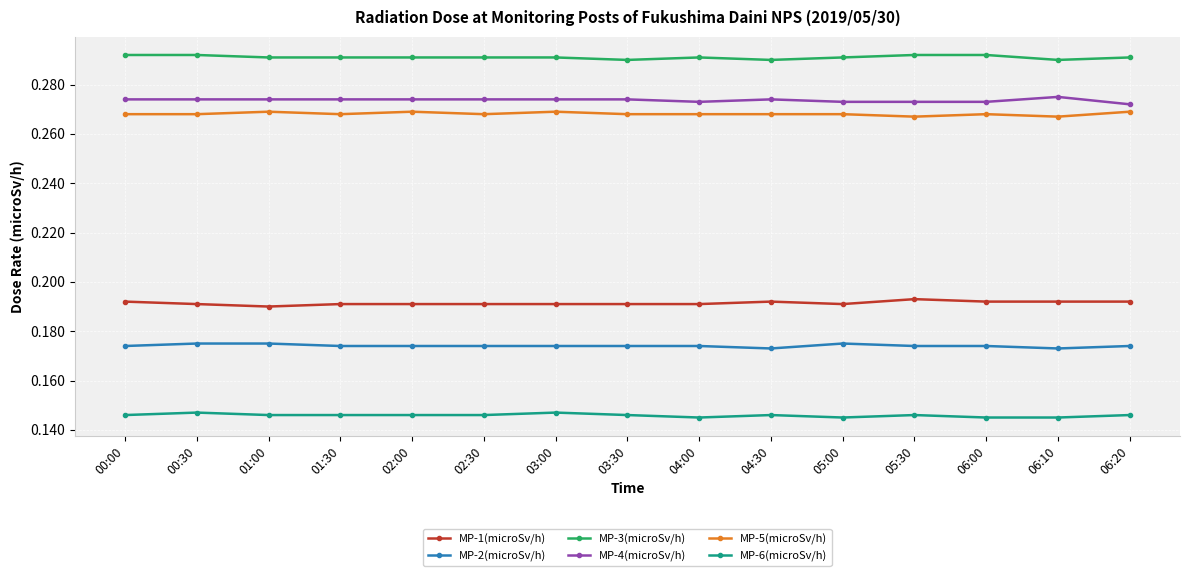

What is the total value across all series at 06:20?

1.3